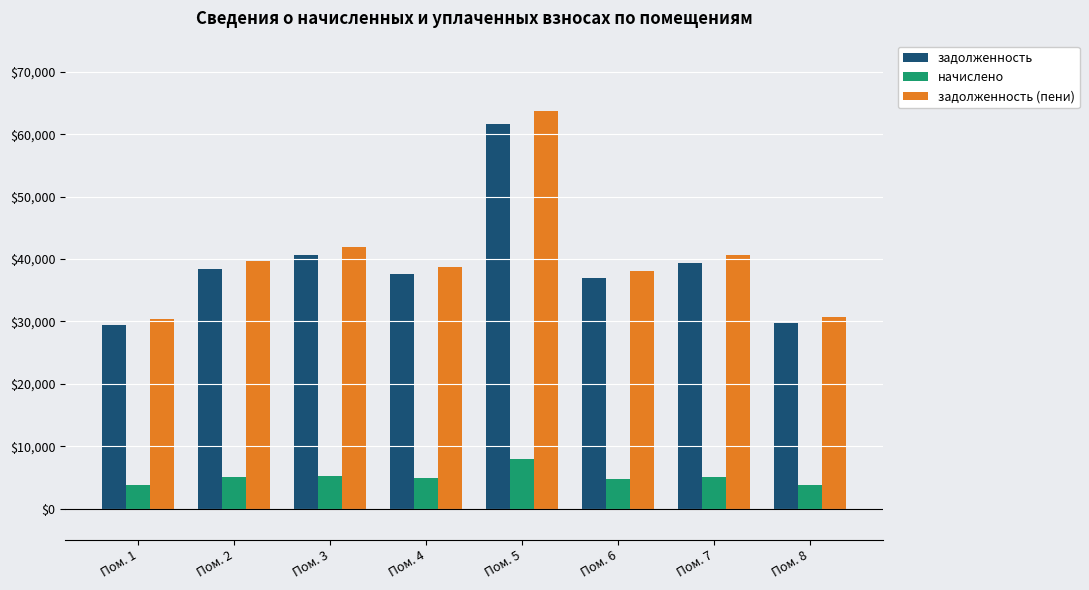

The value of задолженность at Пом. 8 is 29785.3. True or false?

True